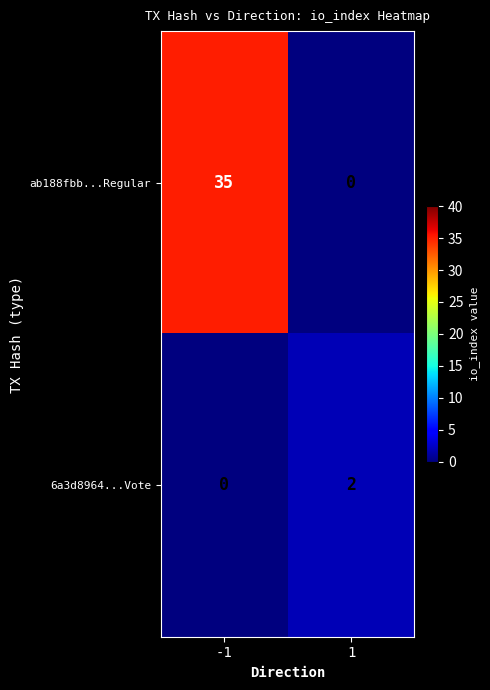

What is the difference between the maximum and minimum values in the ab188fbb...Regular series?

35